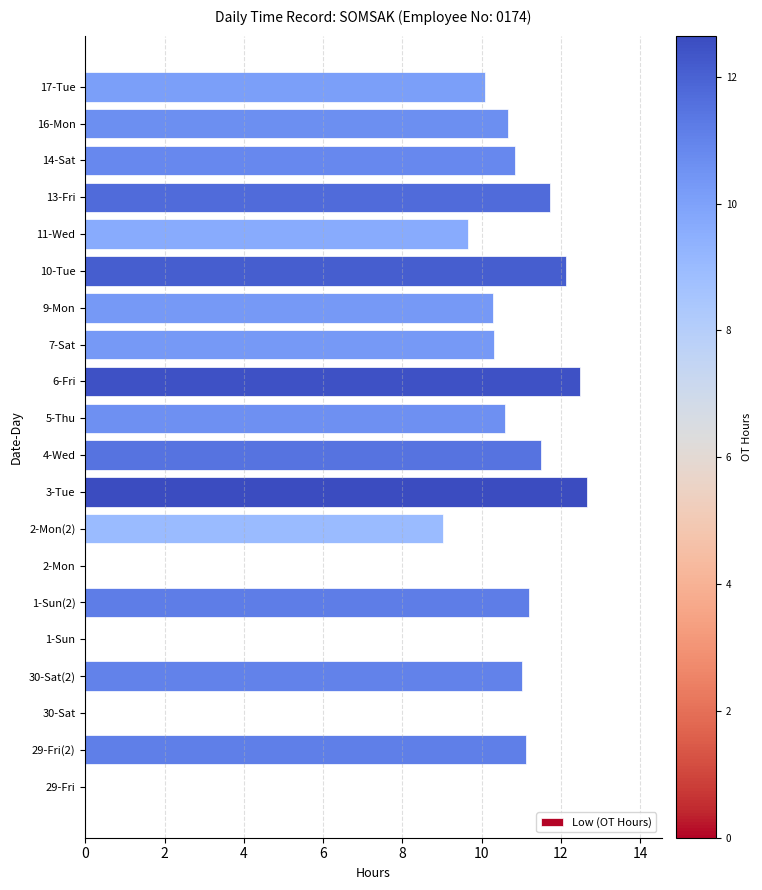

Which has a higher value, 29-Fri or 29-Fri(2)?

29-Fri(2)